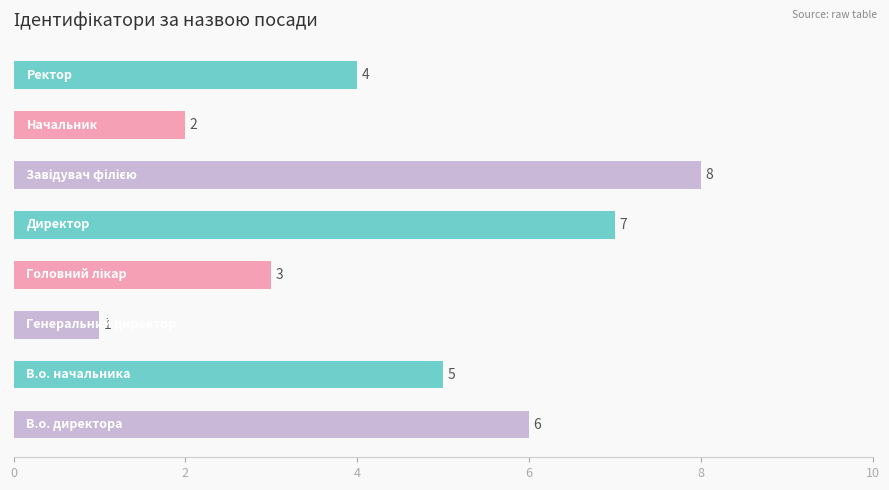

Reading bottom to top, what are all the values shown in this chart?

6	5	1	3	7	8	2	4